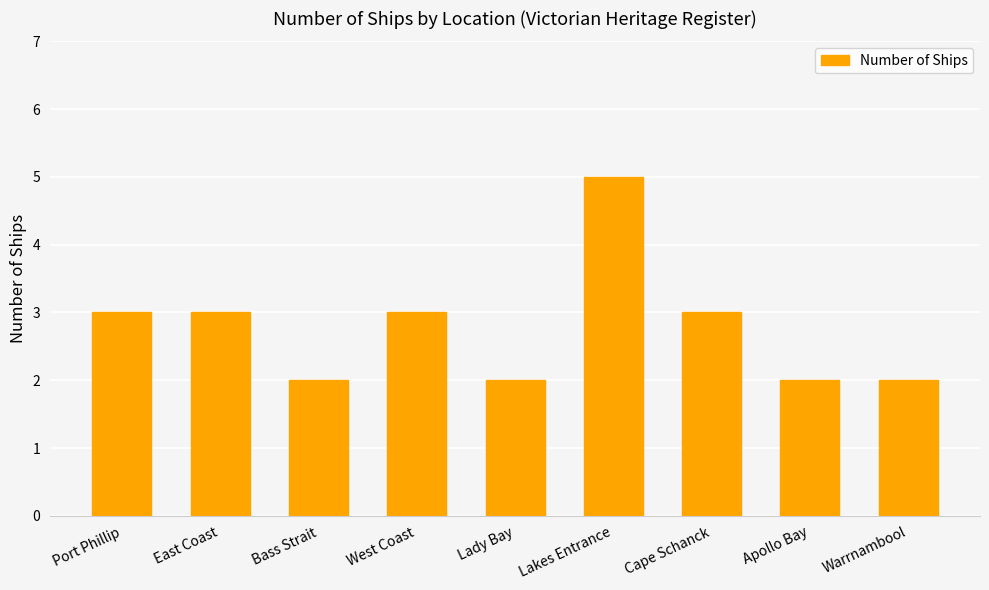

What is the smallest value displayed?

2